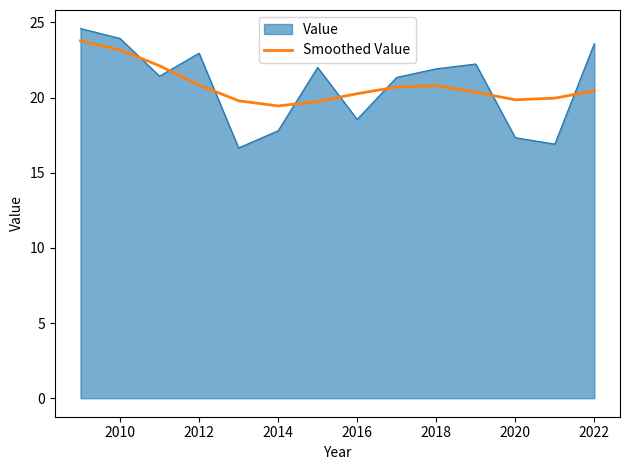

Which series has the widest spread of values?

Value